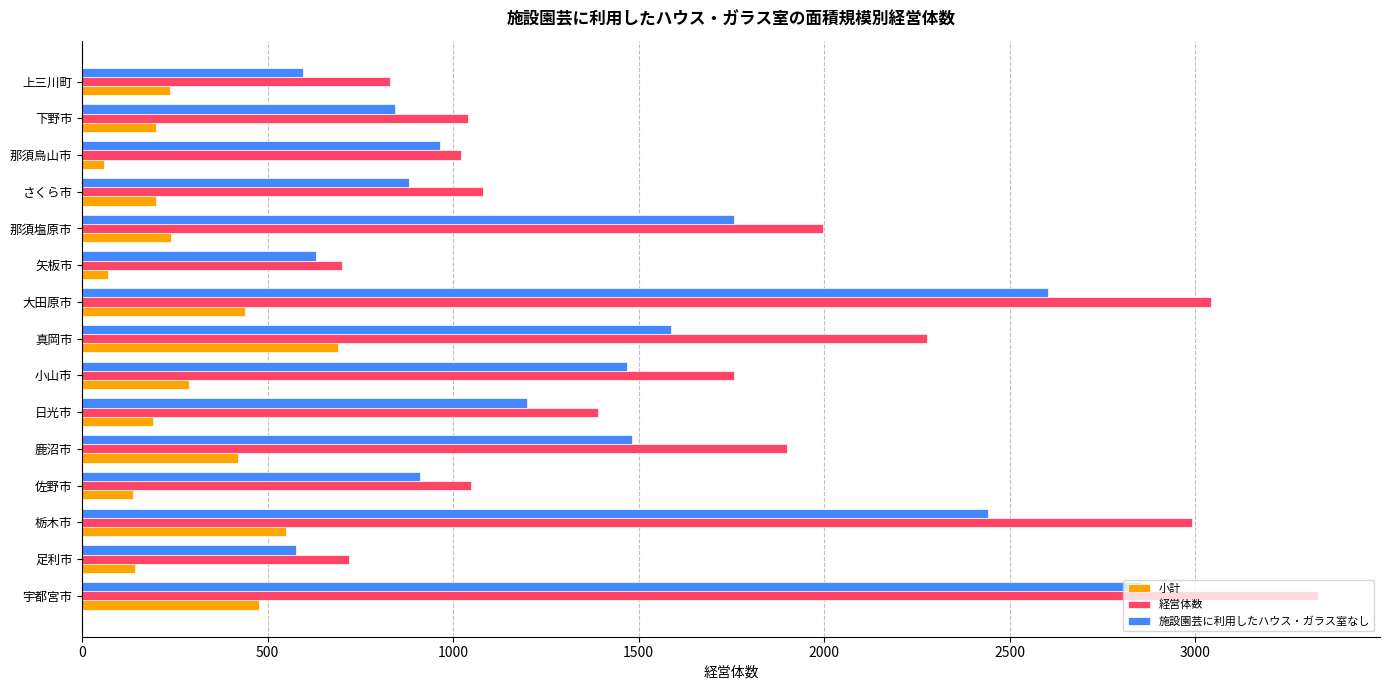

What is the difference between the second highest and minimum values in the 小計 series?

492